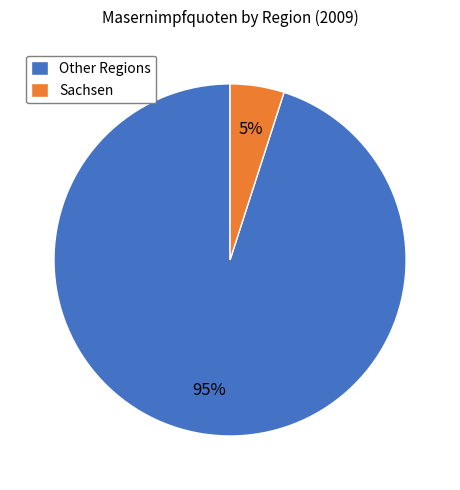

Which category accounts for the majority?

Other Regions